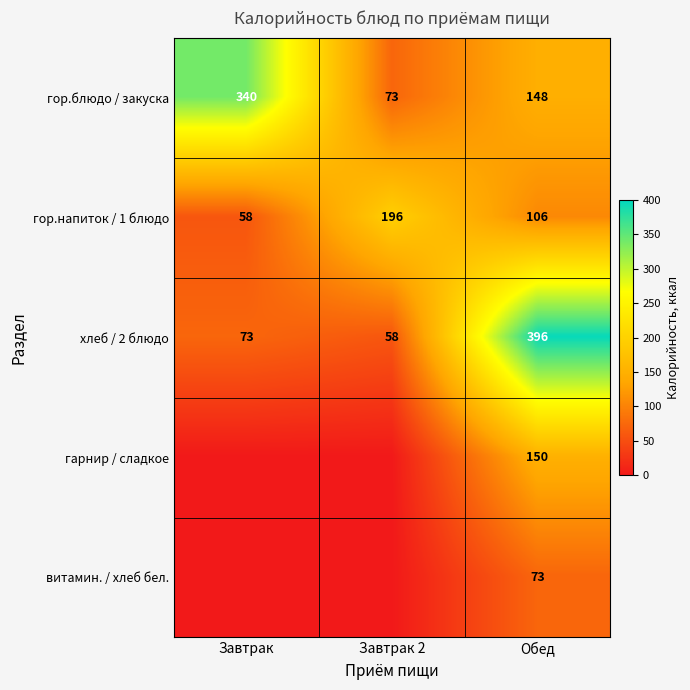

Which category has the lowest value in the хлеб / 2 блюдо series?

Завтрак 2